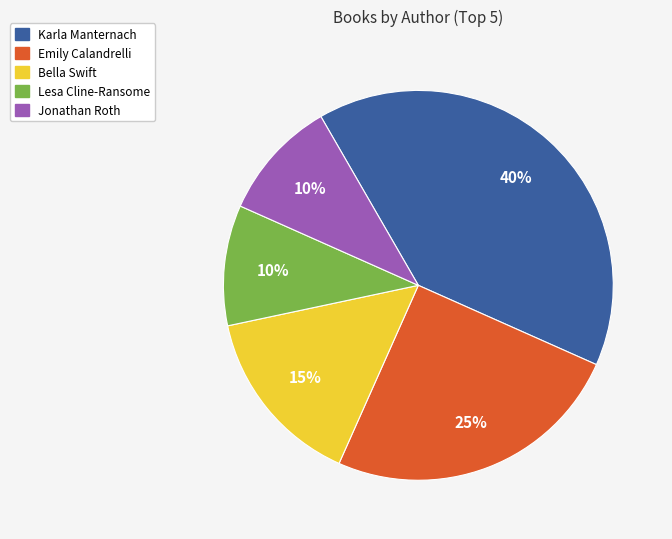

To the nearest percent, what is the difference between the largest and smallest slice percentages?

30%